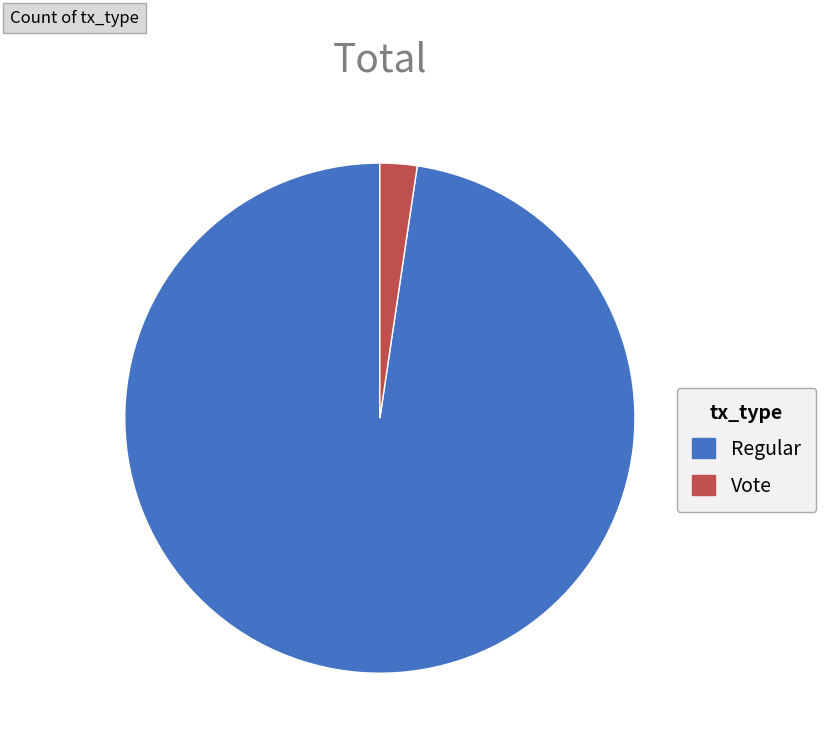

Which category has the biggest portion of the pie?

Regular